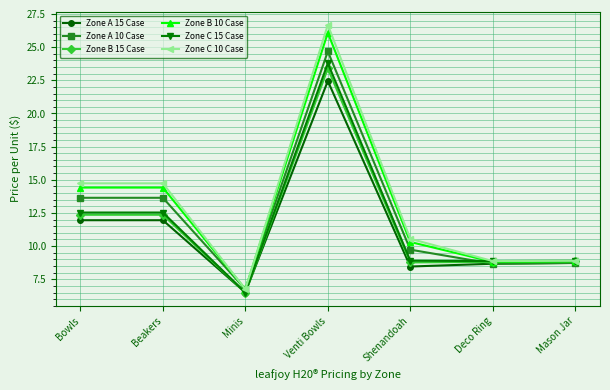

How many values in the Zone A 15 Case series are below 8?

1